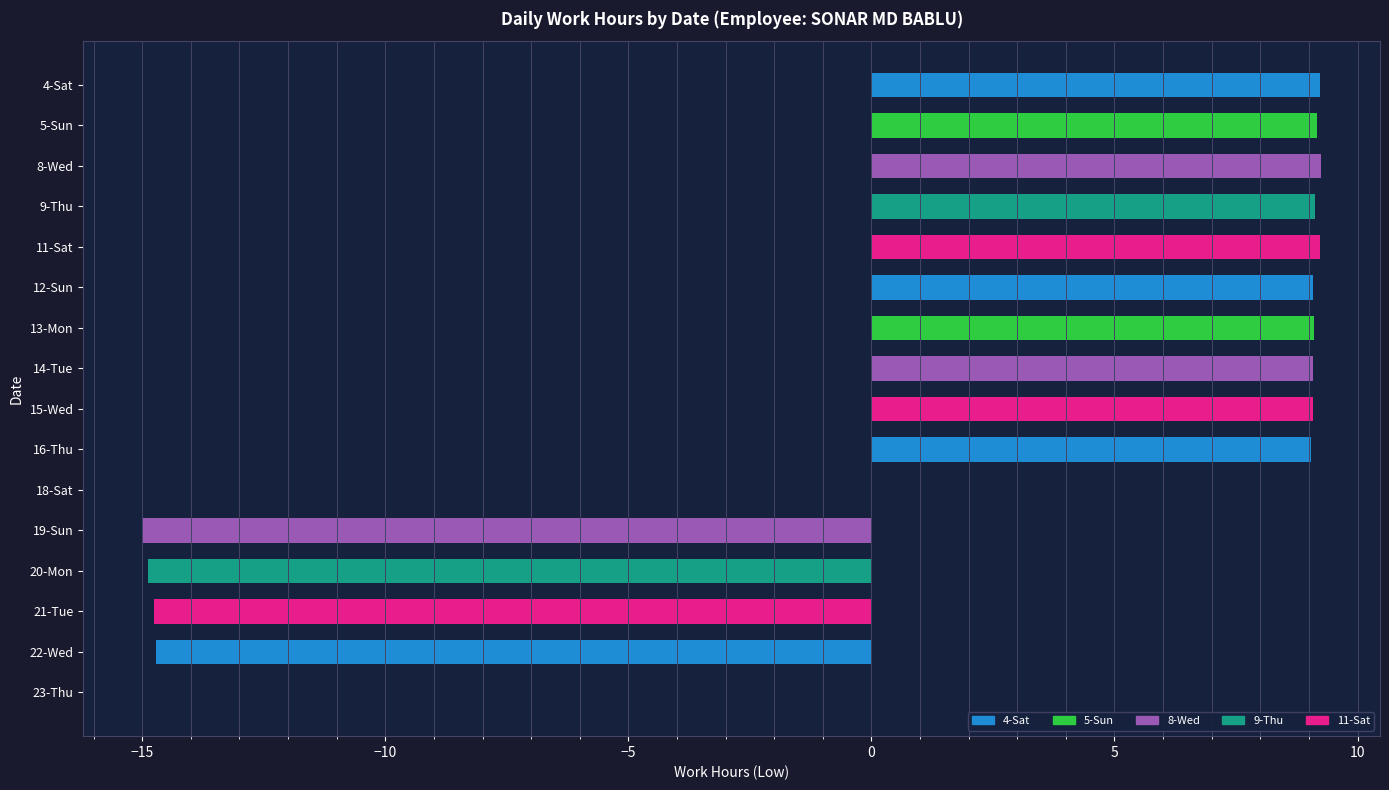

Between 11-Sat and 22-Wed, which is larger?

11-Sat